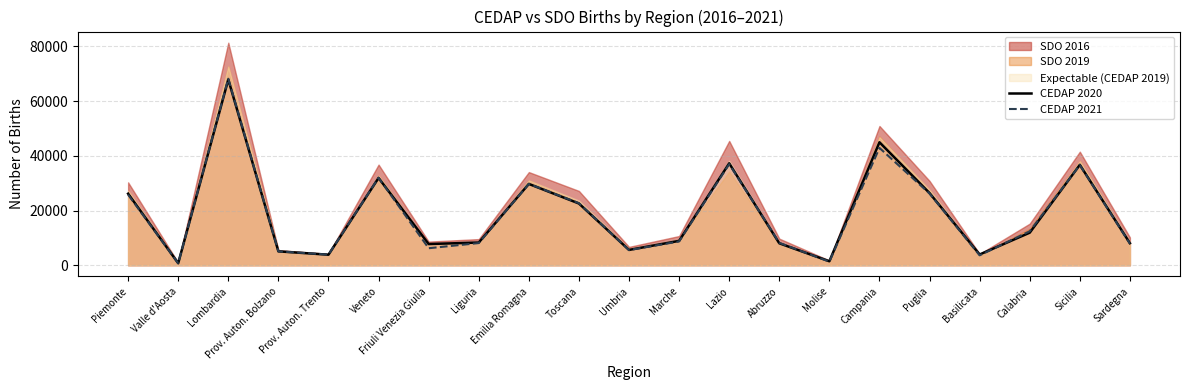

What is the minimum value shown in the chart?

730